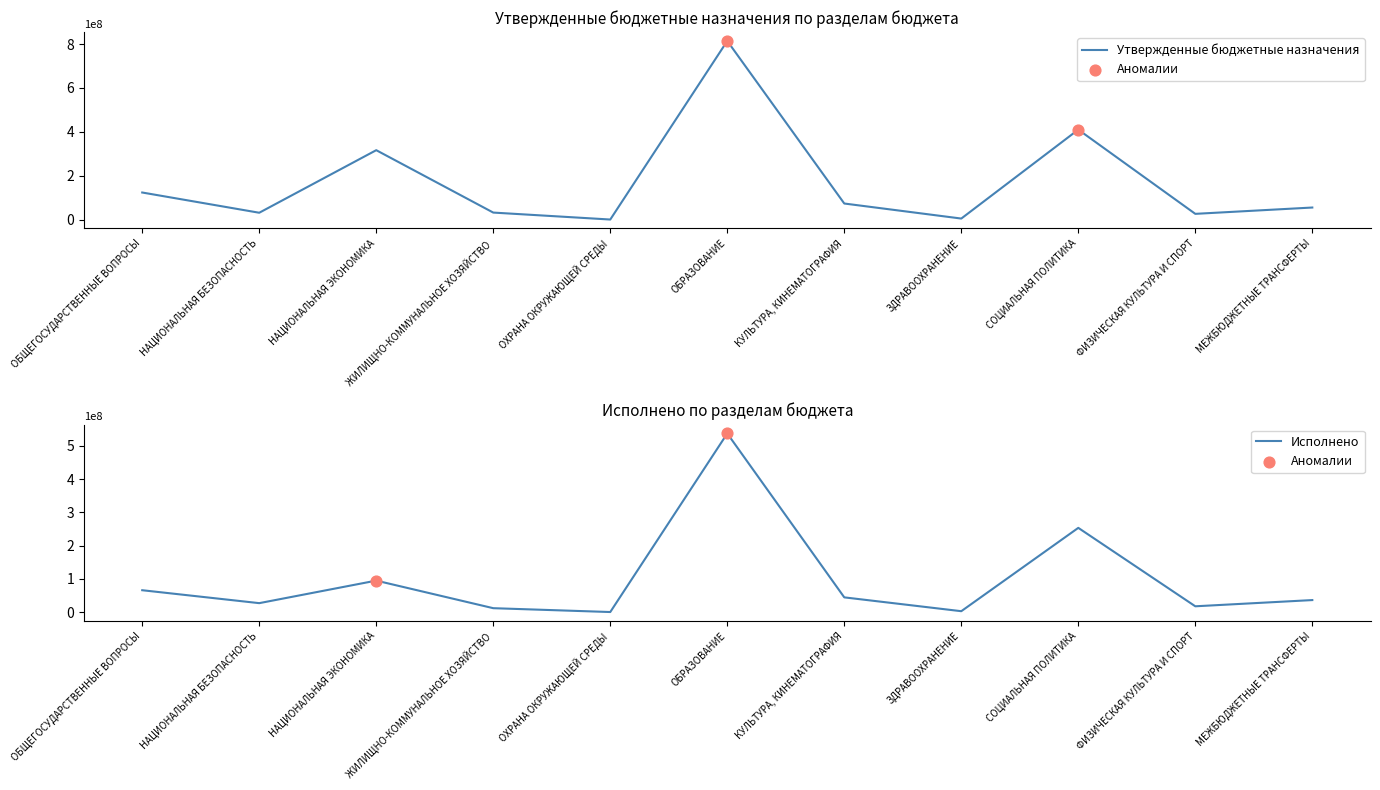

Is the value of Утвержденные бюджетные назначения at НАЦИОНАЛЬНАЯ ЭКОНОМИКА greater than the value of Исполнено at ФИЗИЧЕСКАЯ КУЛЬТУРА И СПОРТ?

Yes